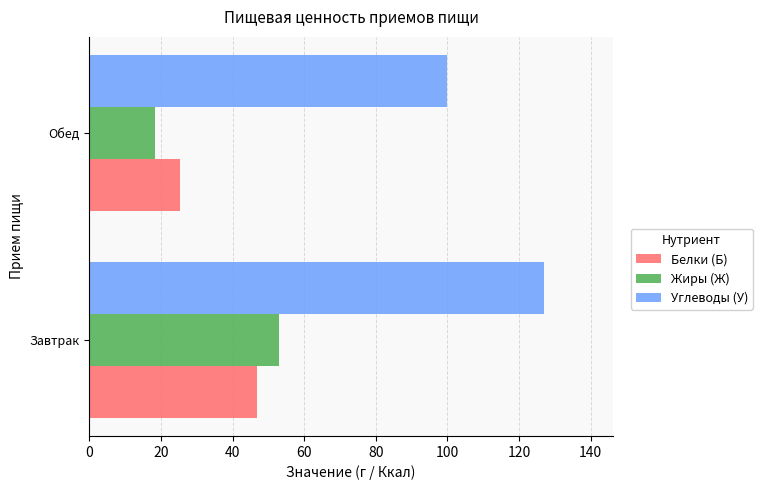

Which category has the highest value in the Углеводы (У) series?

Завтрак